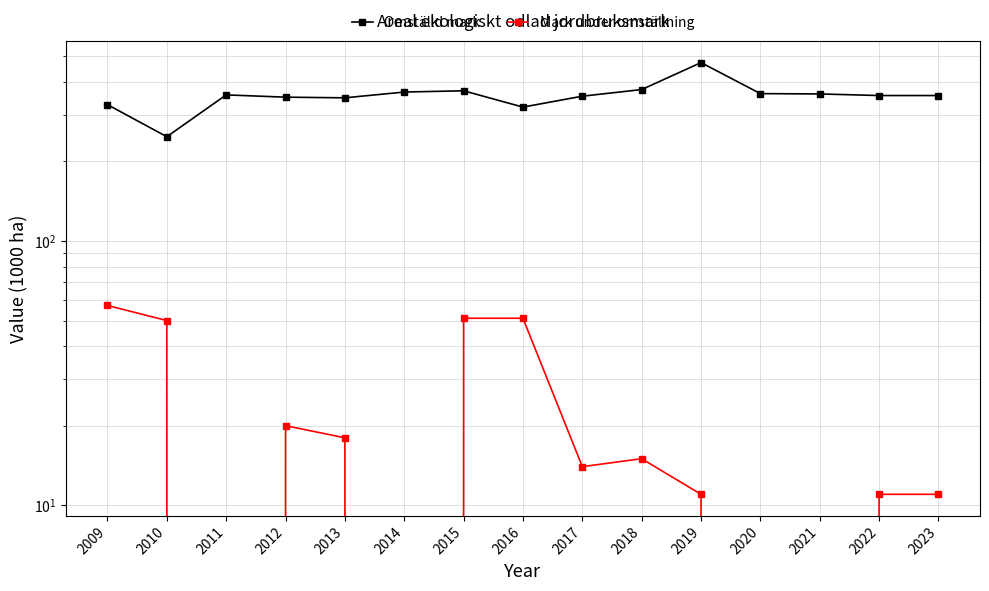

Which category has the highest value across all series?

2019